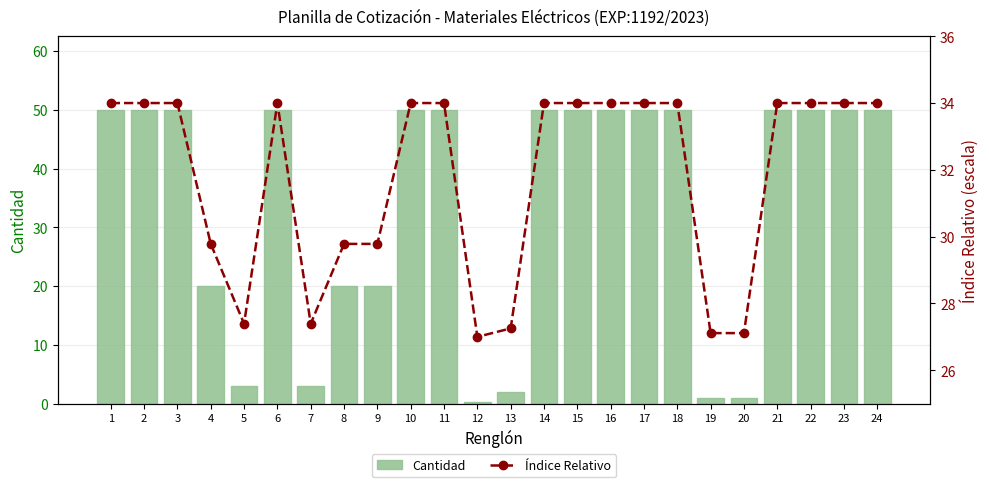

What is the minimum value for Cantidad?

0.2